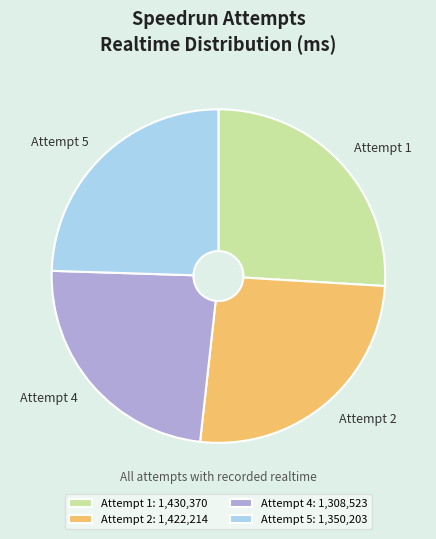

The Attempt 1 slice represents 15% of the pie. True or false?

False